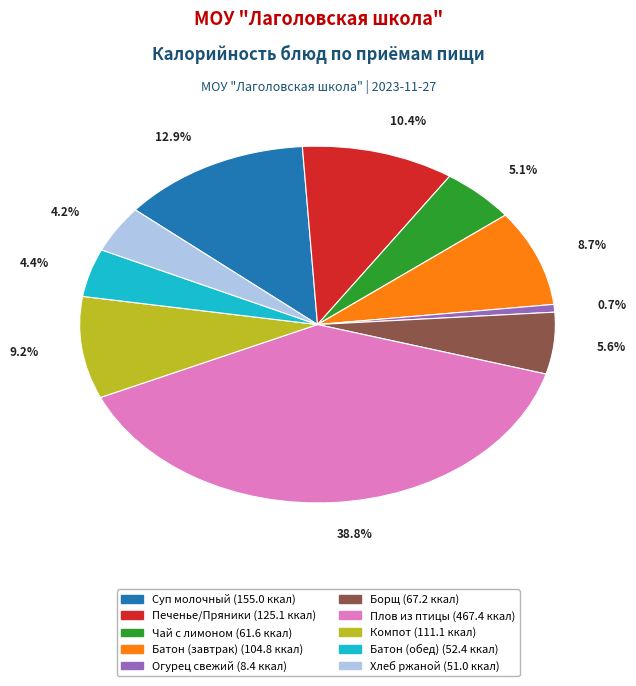

What percentage is NOT represented by Хлеб ржаной (51.0 ккал)?

95.8%